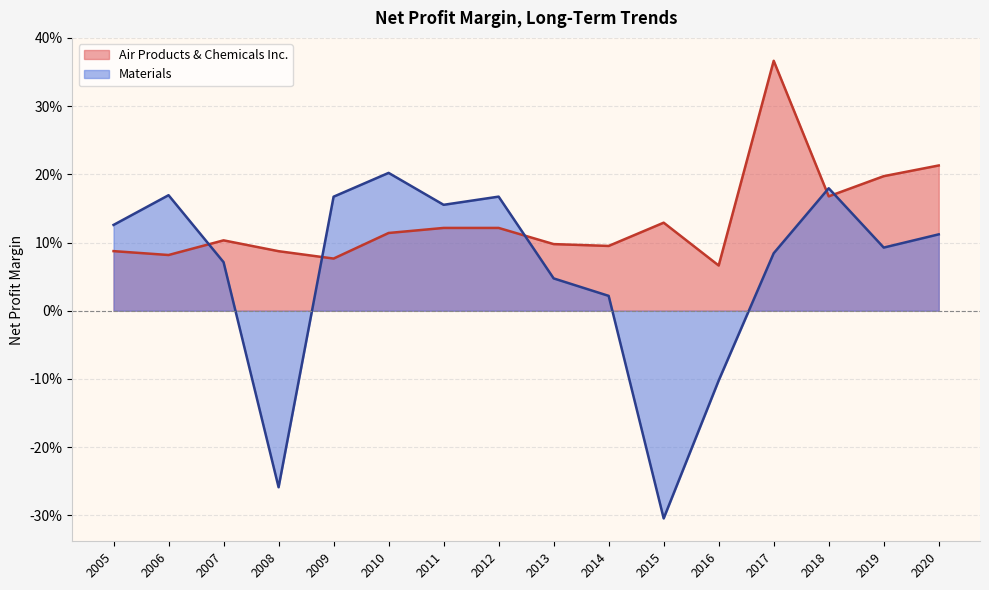

Which series has the largest total across all categories?

Air Products & Chemicals Inc.